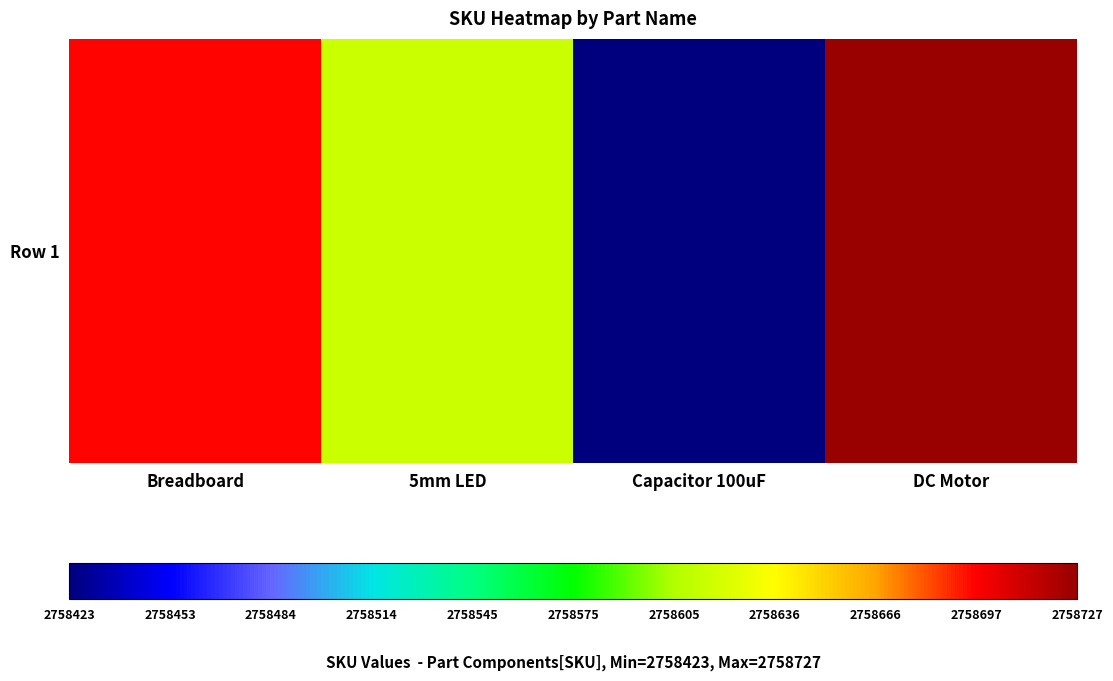

Rank the categories by value from lowest to highest.

Capacitor 100uF, 5mm LED, Breadboard, DC Motor